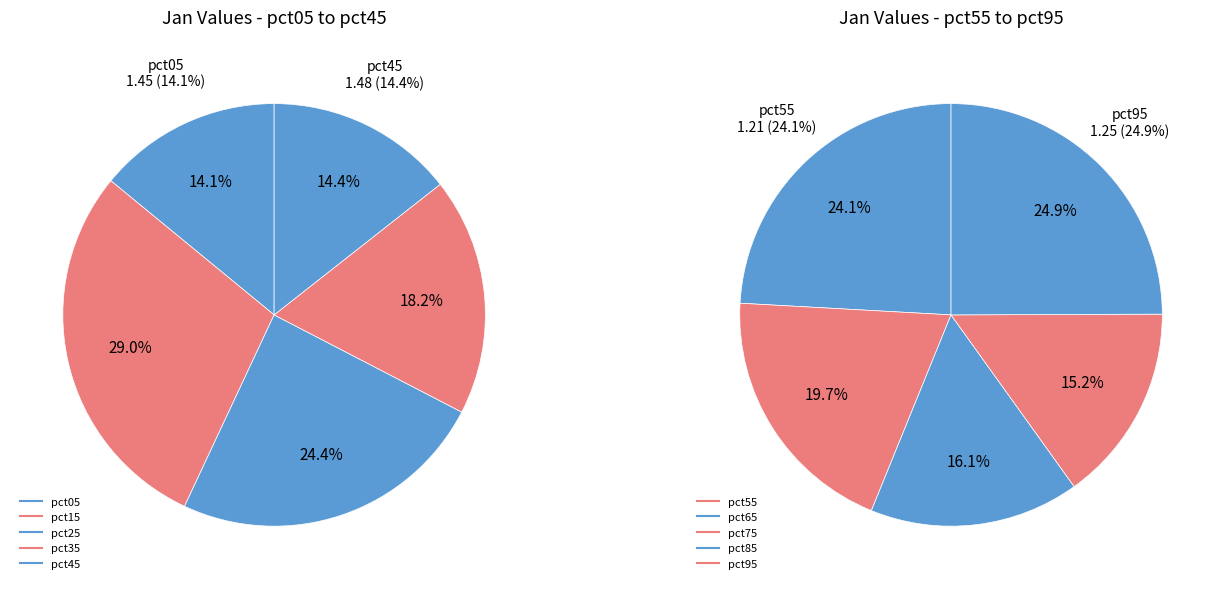

Does any single category account for the majority?

No